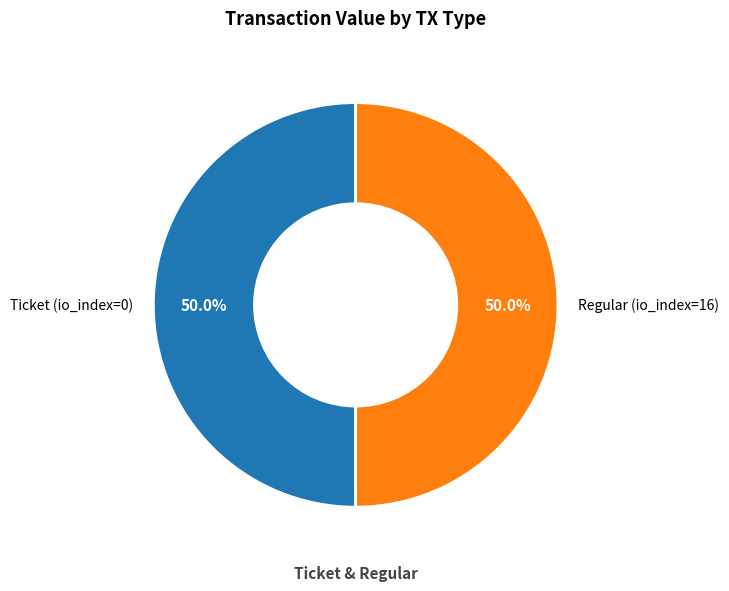

Approximately how many times larger is the value at Regular (io_index=16) compared to Ticket (io_index=0)?

1.0